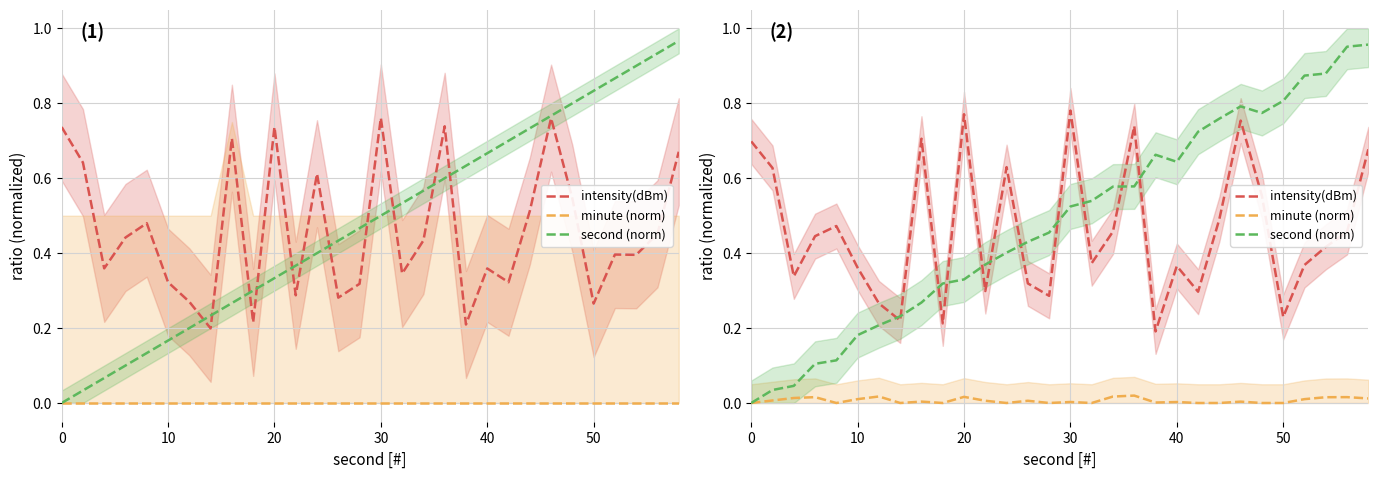

Reading left to right, extract all data points from this chart.

intensity(dBm): 0.7	0.6	0.3	0.4	0.5	0.4	0.3	0.2	0.7	0.2	0.8	0.3	0.6	0.3	0.3	0.8	0.4	0.5	0.7	0.2	0.4	0.3	0.5	0.8	0.6	0.2	0.4	0.4	0.5	0.7
minute (norm): 0.0	0.0	0.0	0.0	0.0	0.0	0.0	0.0	0.0	0.0	0.0	0.0	0.0	0.0	0.0	0.0	0.0	0.0	0.0	0.0	0.0	0.0	0.0	0.0	0.0	0.0	0.0	0.0	0.0	0.0
second (norm): 0.0	0.0	0.0	0.1	0.1	0.2	0.2	0.2	0.3	0.3	0.3	0.4	0.4	0.4	0.5	0.5	0.5	0.6	0.6	0.7	0.6	0.7	0.8	0.8	0.8	0.8	0.9	0.9	1.0	1.0